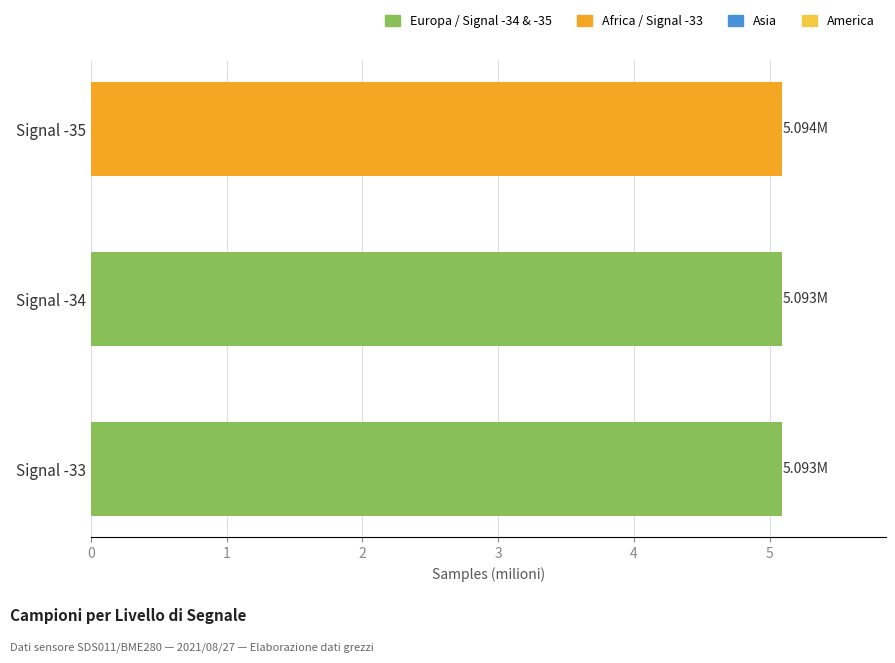

Are the bars horizontal?

Yes